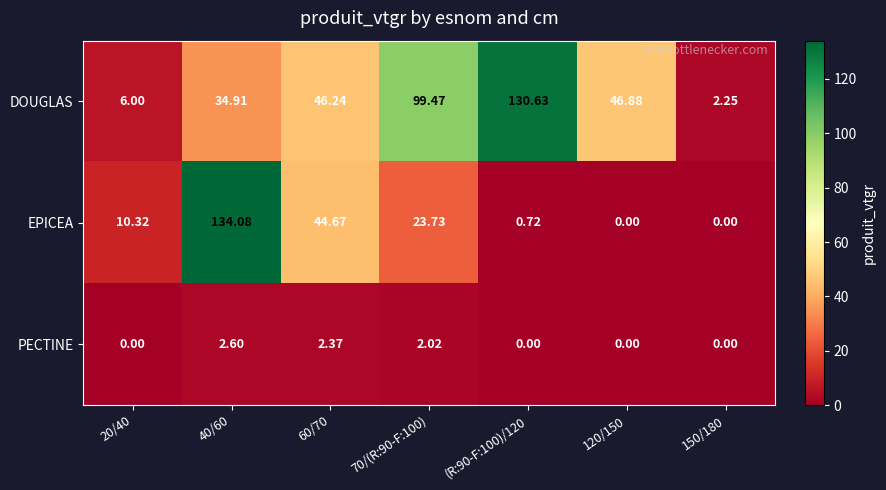

Which label corresponds to the largest value in the chart?

40/60